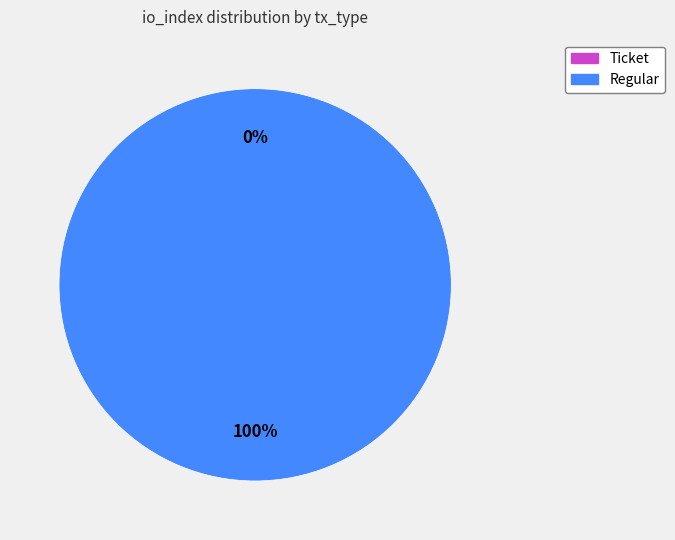

Is there a majority slice in this chart?

Yes